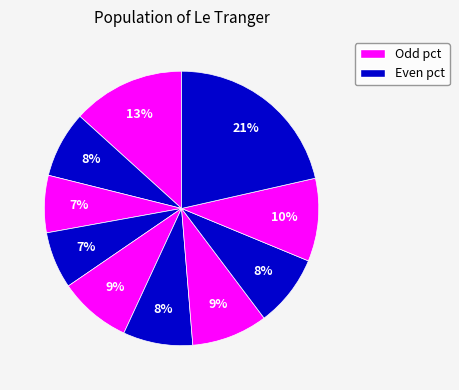

How many slices are in this pie chart?

10